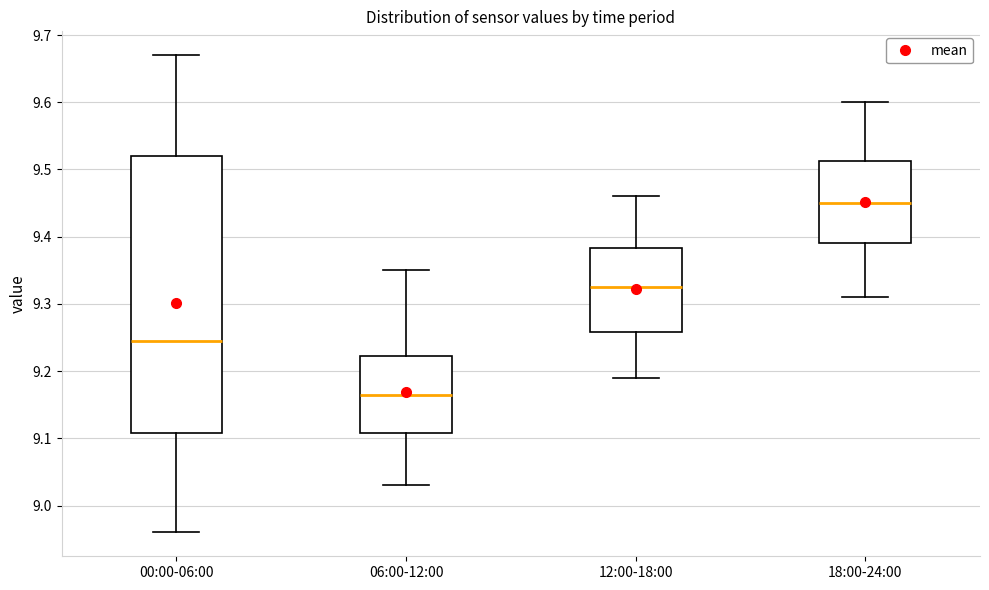

Reading left to right, transcribe this box plot: for each box, give where its median line is, the range the box spans, and where its two whiskers end, as read against the y-axis. The values are not printed on the chart, so give them approximately, as read against the axis.

00:00-06:00: median 9.25, box 9.11 to 9.52, whiskers 8.96 to 9.67
06:00-12:00: median 9.17, box 9.11 to 9.22, whiskers 9.03 to 9.35
12:00-18:00: median 9.33, box 9.26 to 9.38, whiskers 9.19 to 9.46
18:00-24:00: median 9.45, box 9.39 to 9.51, whiskers 9.31 to 9.60